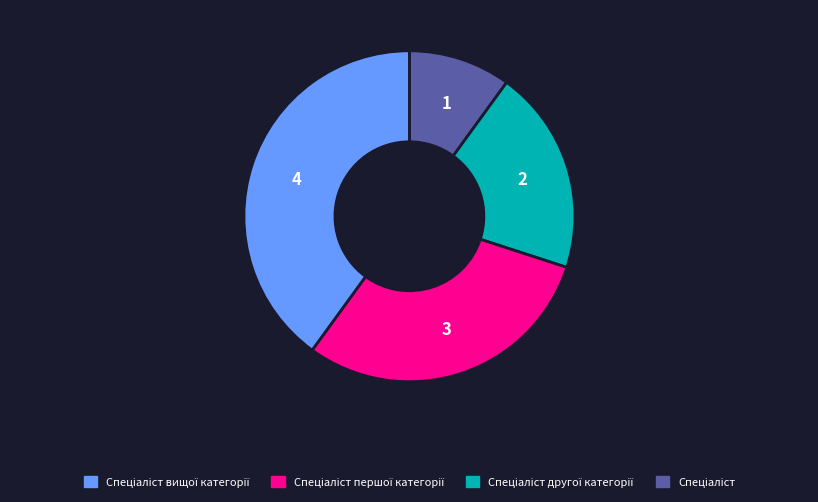

Is there a majority slice in this chart?

No